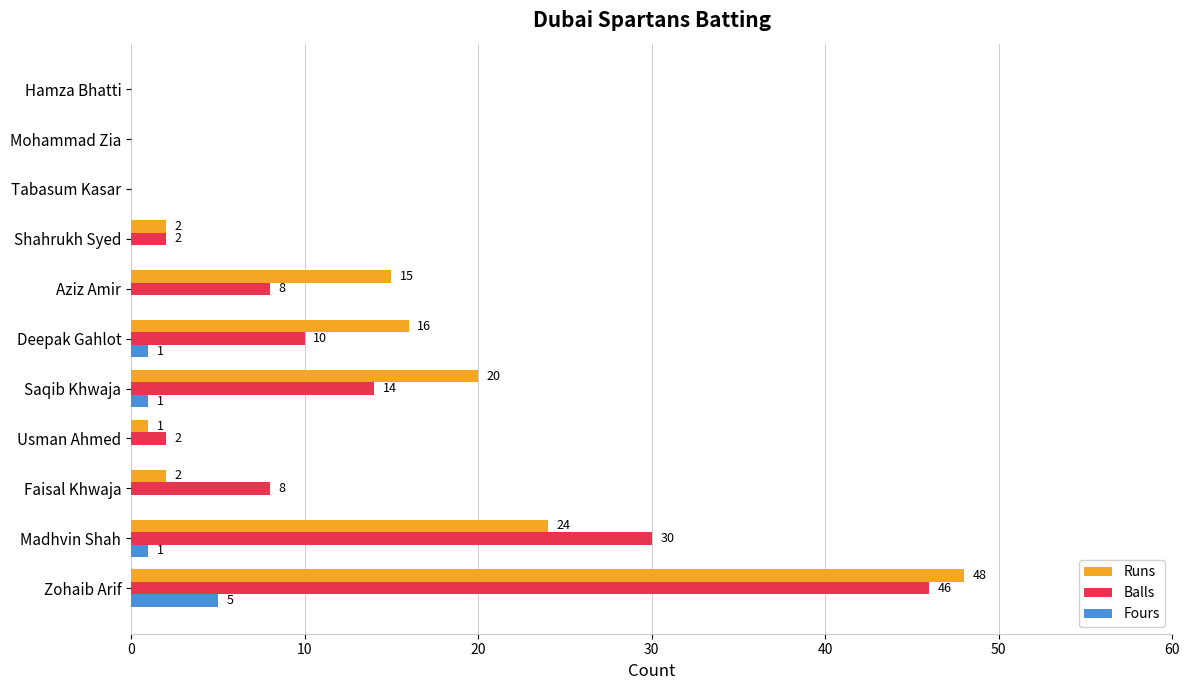

At which category is the sum across all series the highest?

Zohaib Arif